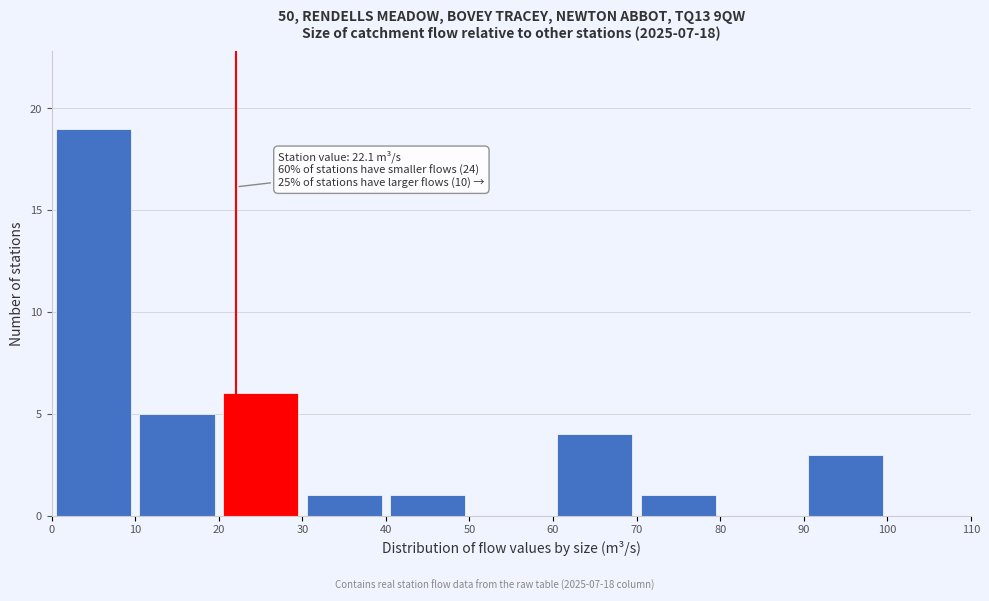

Over which range of the x-axis is the bar tallest?

0 to 10